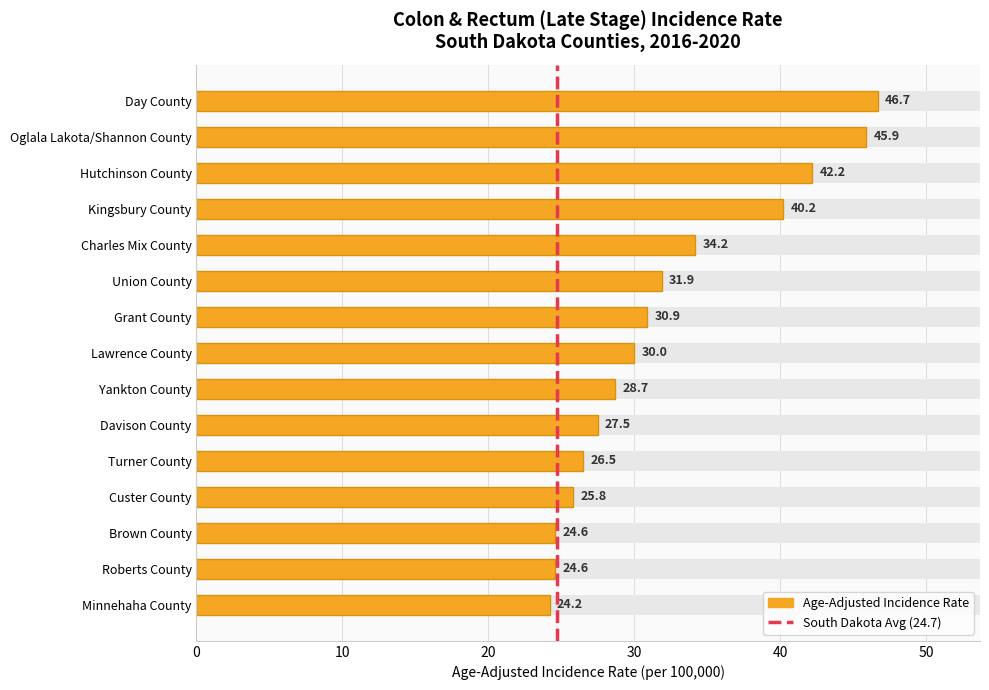

How many data points are less than 30?

7